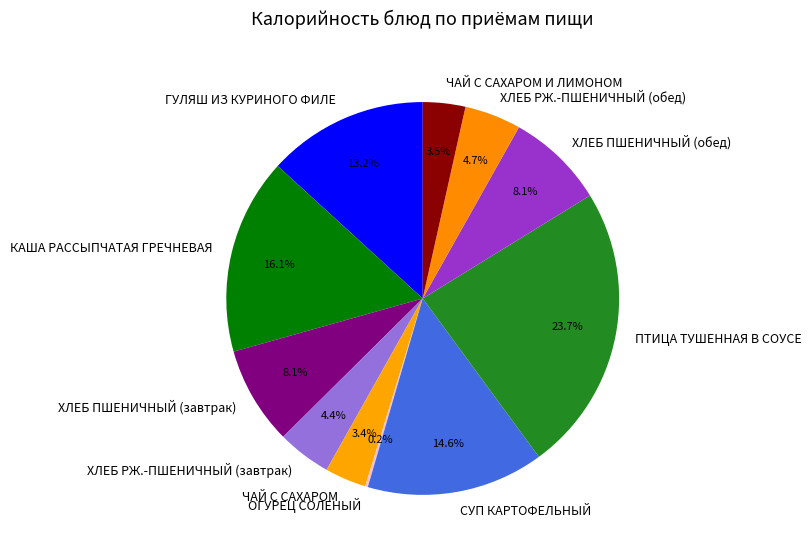

Which category has the biggest portion of the pie?

ПТИЦА ТУШЕННАЯ В СОУСЕ